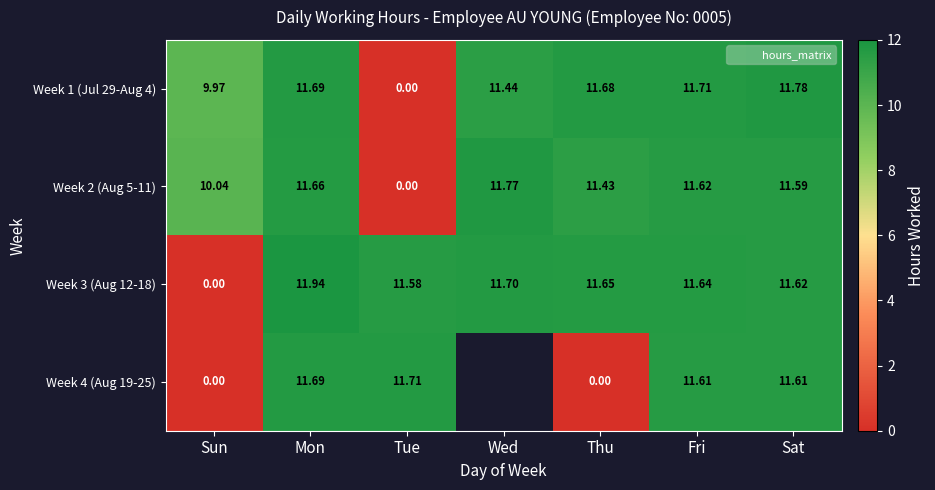

Rank the categories by Week 1 (Jul 29-Aug 4) value from highest to lowest.

Sat, Fri, Mon, Thu, Wed, Sun, Tue